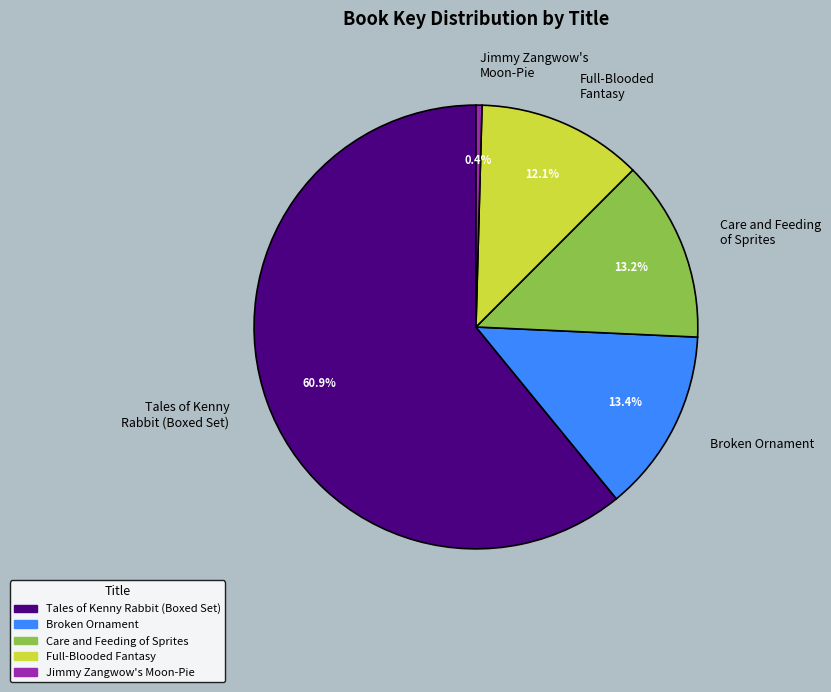

How many segments does this pie chart have?

5